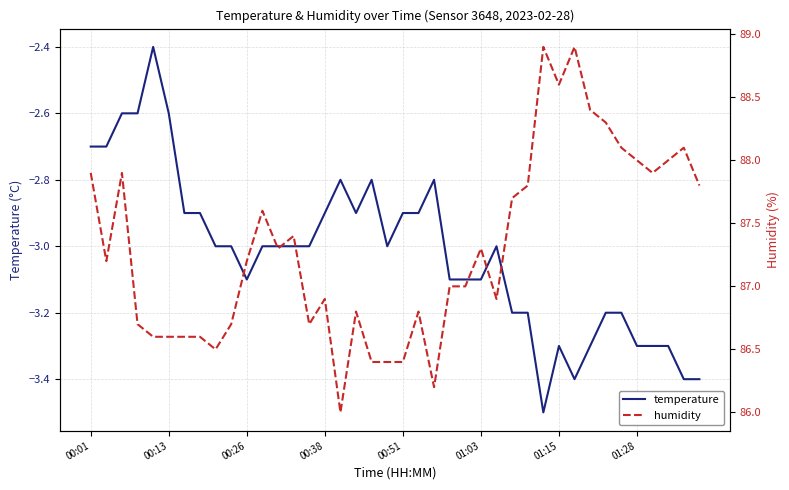

Which category has the highest value across all series?

29